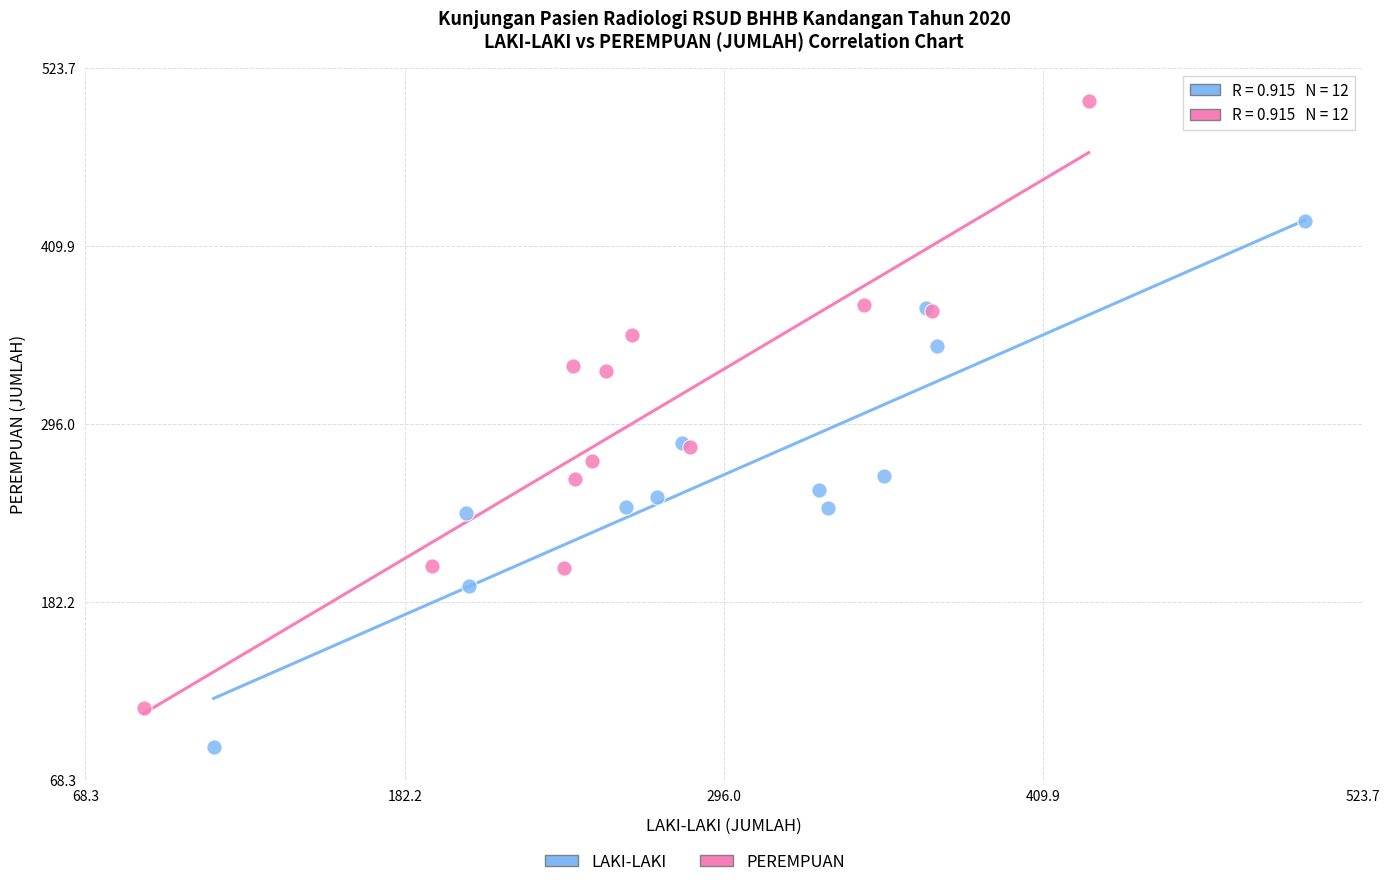

Which series reaches the maximum Y coordinate?

PEREMPUAN